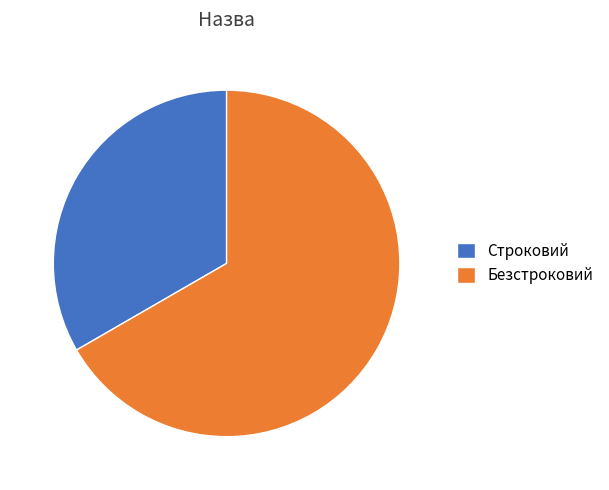

Do Строковий and Безстроковий together represent more than half of the pie?

Yes